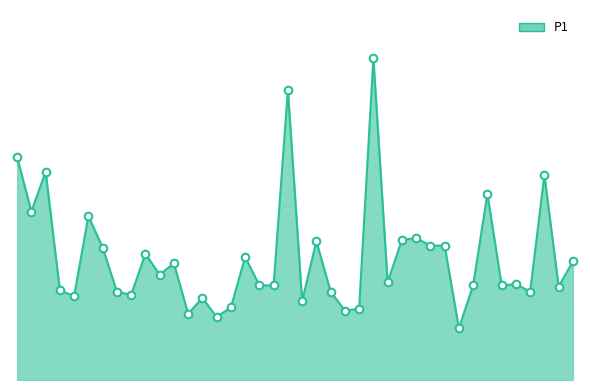

Does the chart have visible grid lines?

No